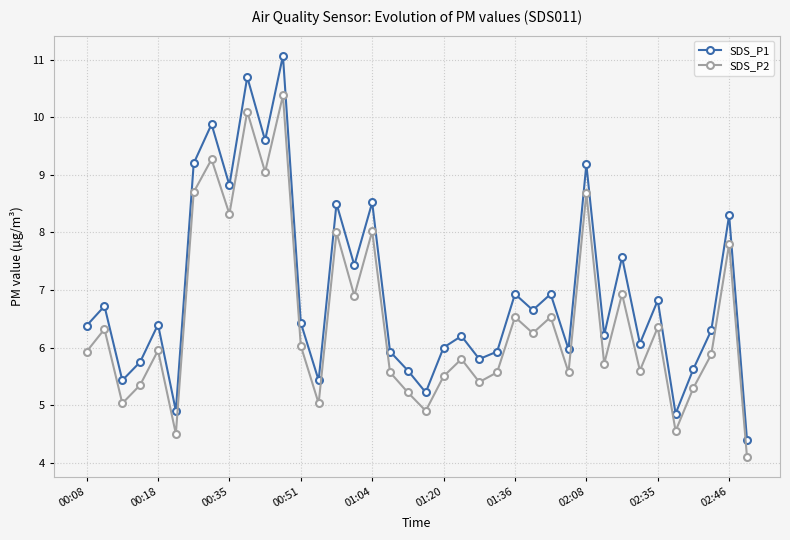

What is the sum of all SDS_P2 values?

246.6